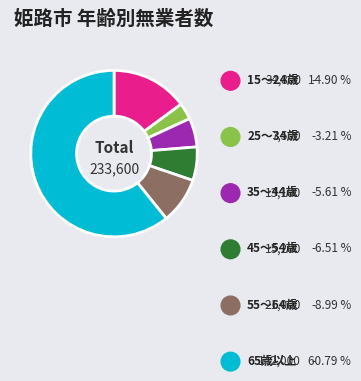

True or false: 15～24歳 accounts for 3% of the total.

False